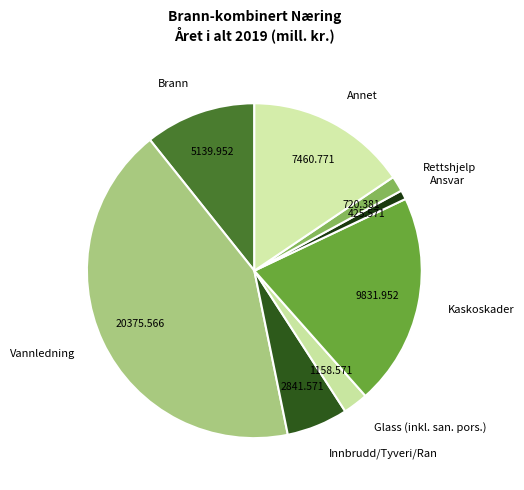

Is there any slice that represents more than half of the pie?

No